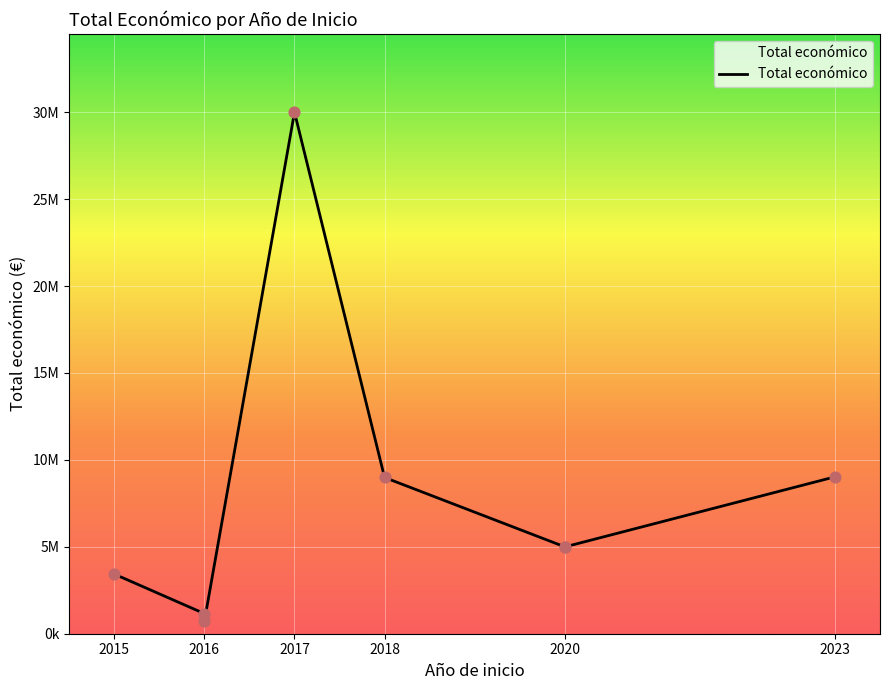

Which has a higher value, 2018 or 2016?

2018